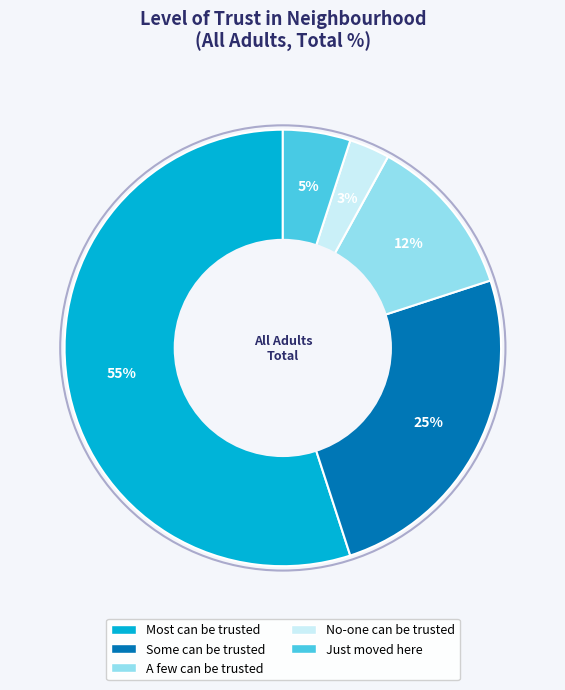

The No-one can be trusted slice represents 3% of the pie. True or false?

True